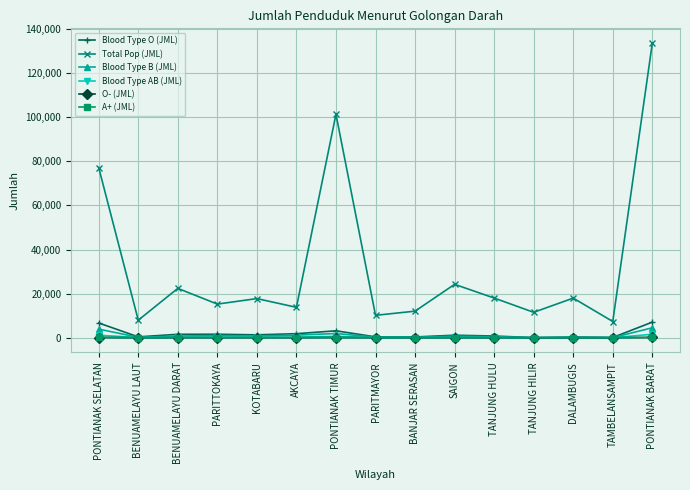

True or false: Total Pop (JML) and Blood Type AB (JML) cross at least once.

False